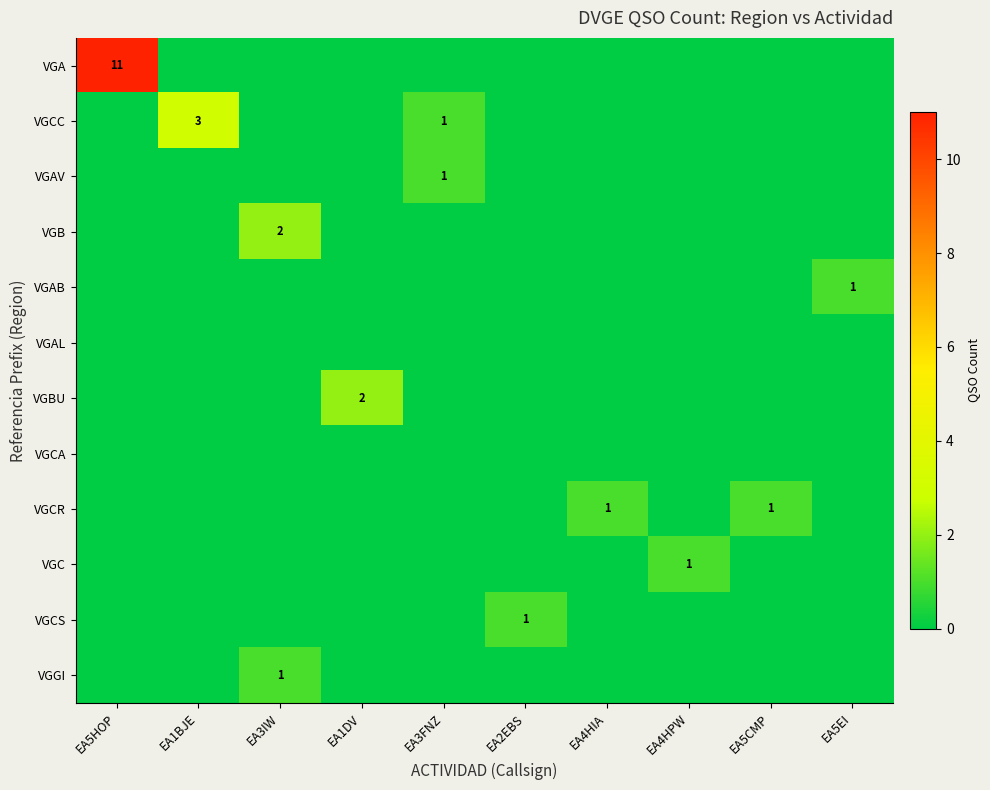

The VGA series shows 16 at EA5HOP. True or false?

False